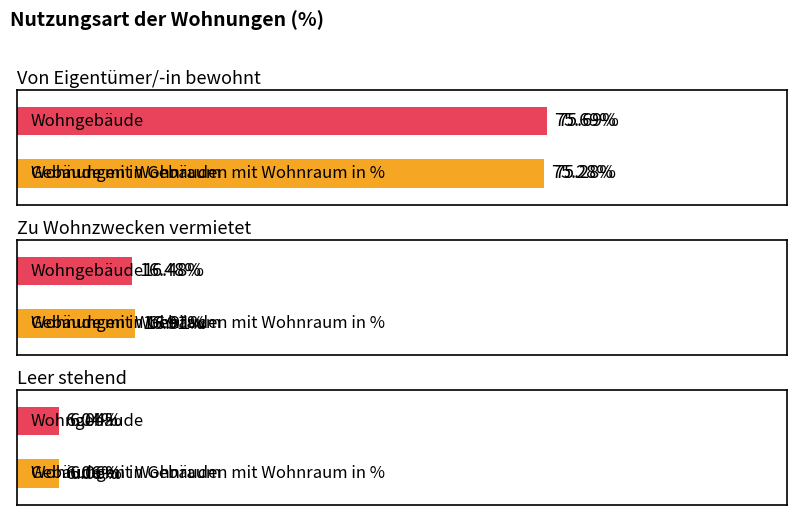

List the series in order of their peak value, highest first.

Wohnungen in Wohngebäuden in %, Wohnungen in Gebäuden mit Wohnraum in %